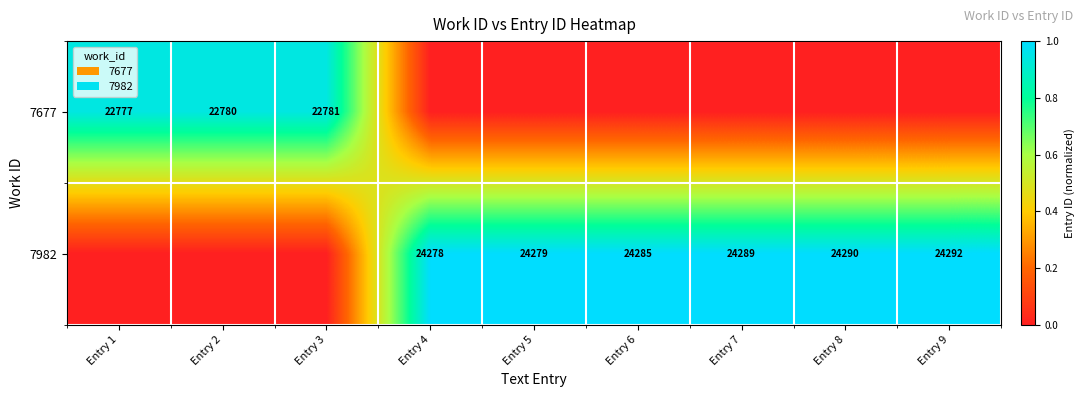

The 7982 series shows 24292 at Entry 9. True or false?

True